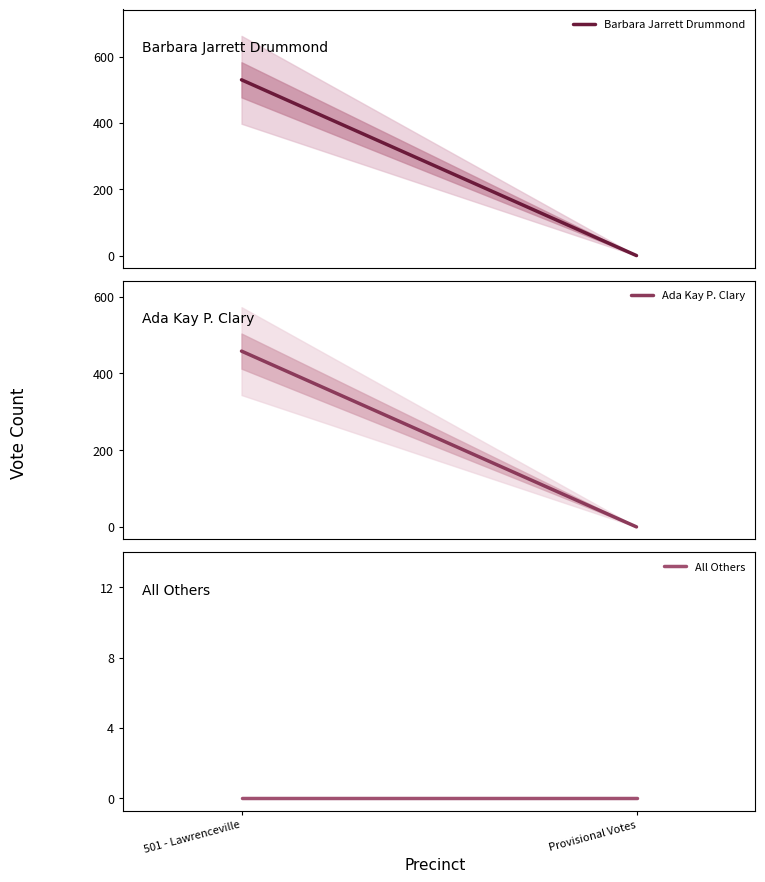

What is the label of the 1st point from the left?

501 - Lawrenceville